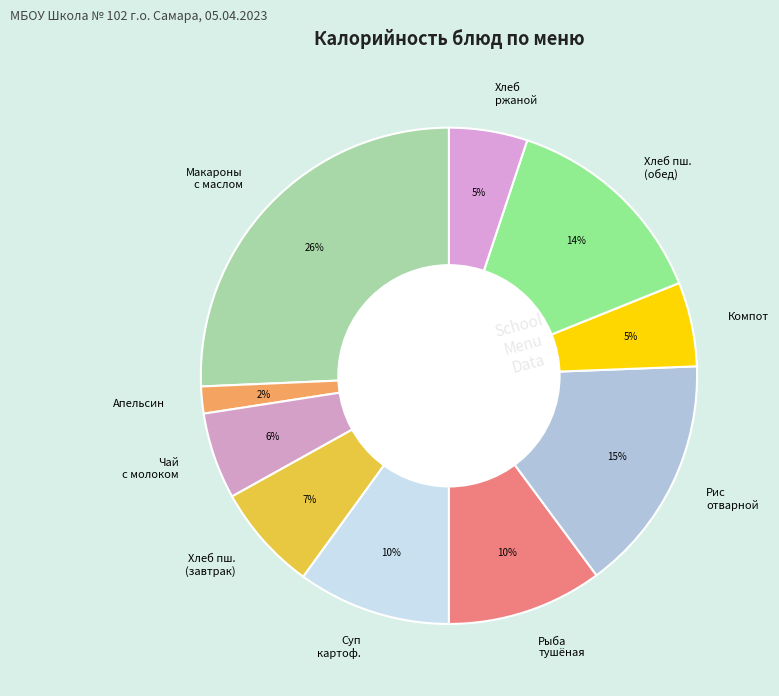

What is the smallest slice in the pie chart?

Апельсин